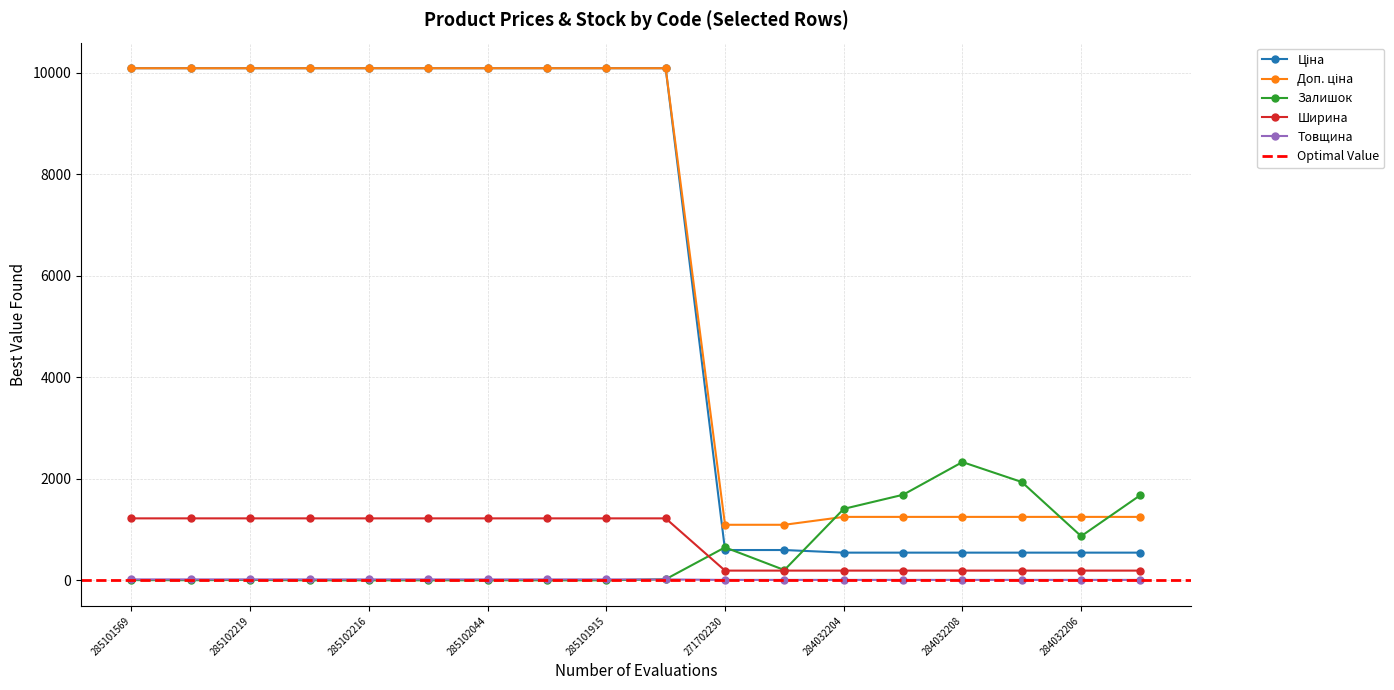

What are all the series names shown in the legend?

Ціна, Доп. ціна, Залишок, Ширина, Товщина